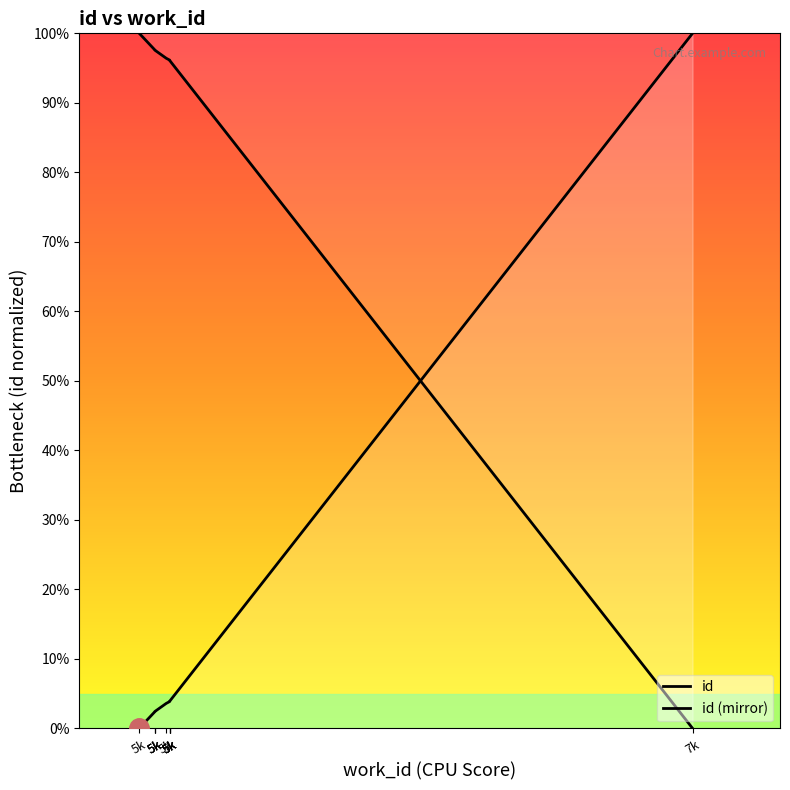

List the labels in order of value, smallest first.

5k, 5k, 5k, 5k, 5k, 5k, 5k, 5k, 5k, 7k